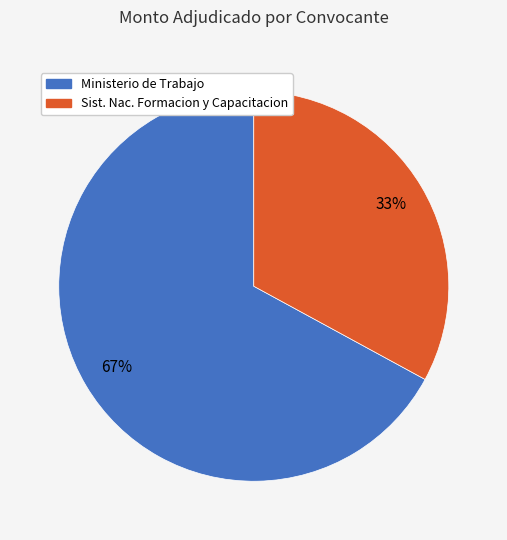

Is the sum of Sist. Nac. Formacion y Capacitacion and Ministerio de Trabajo greater than half?

Yes